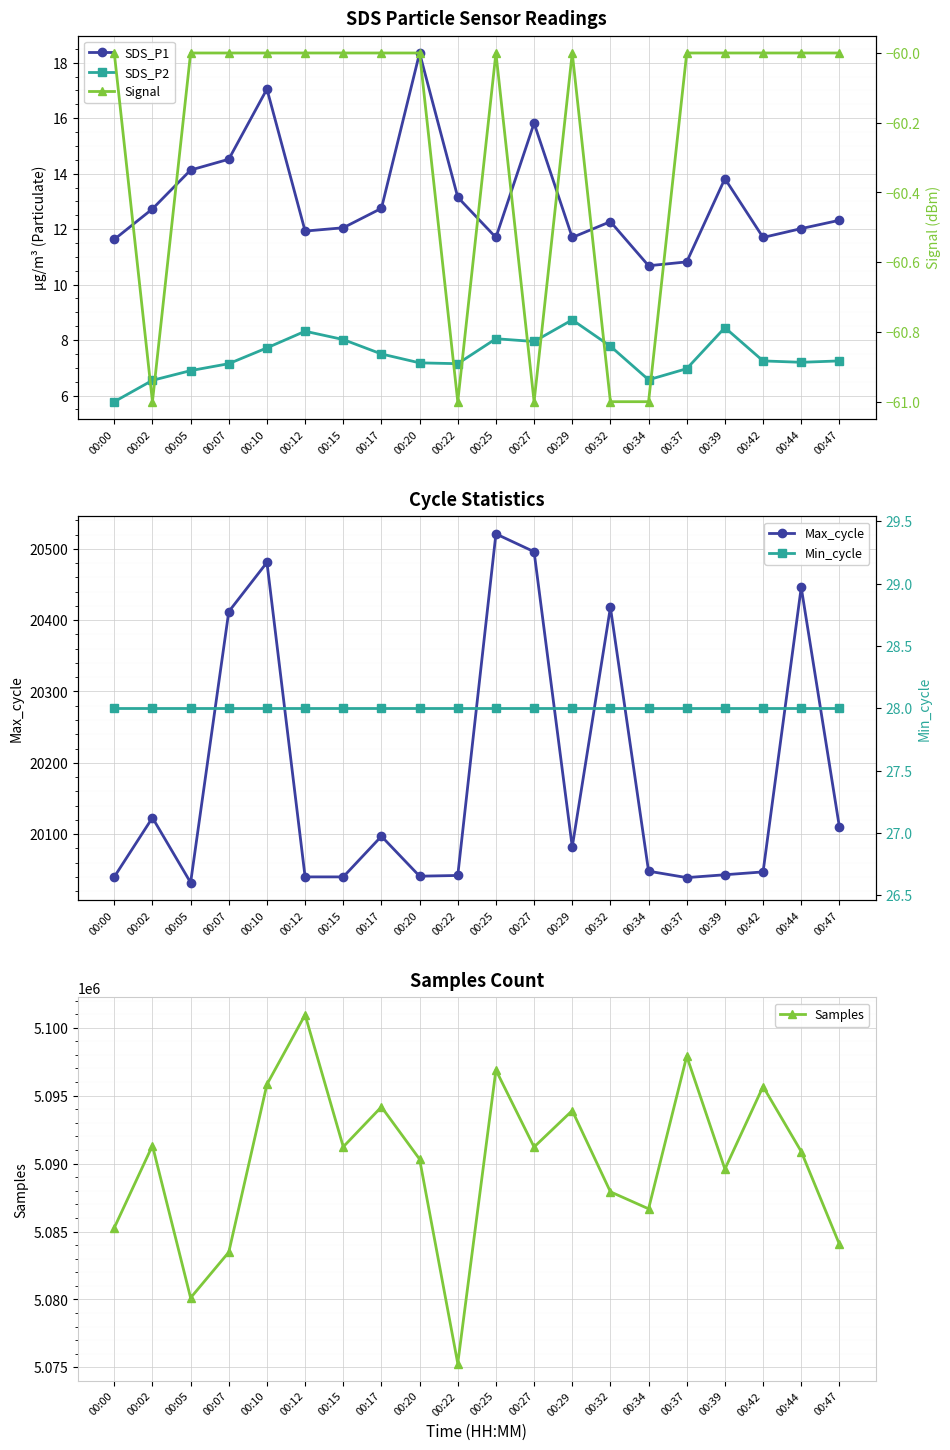

Which label corresponds to the largest value in the chart?

00:12